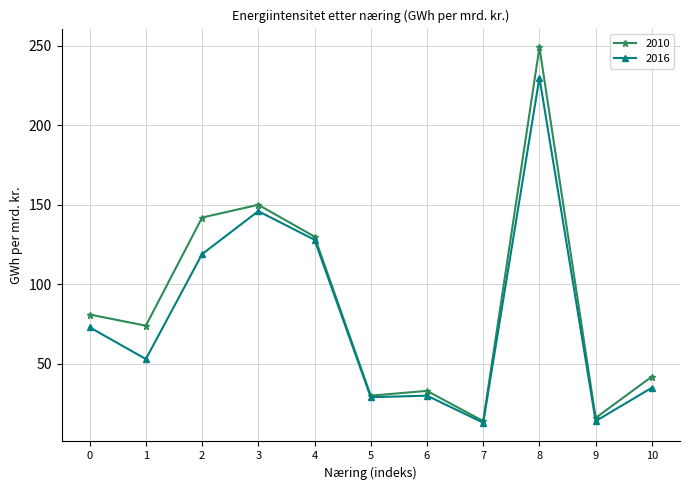

What is the total value across all series at 8?

479